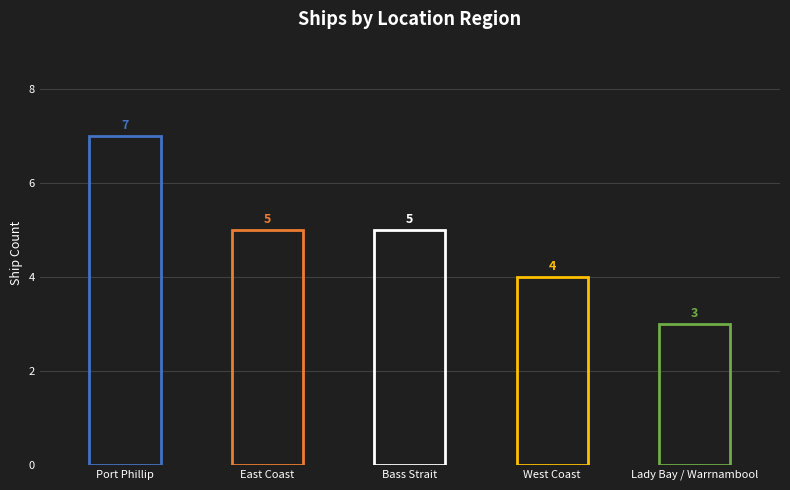

Where does the data first go above 5?

Port Phillip